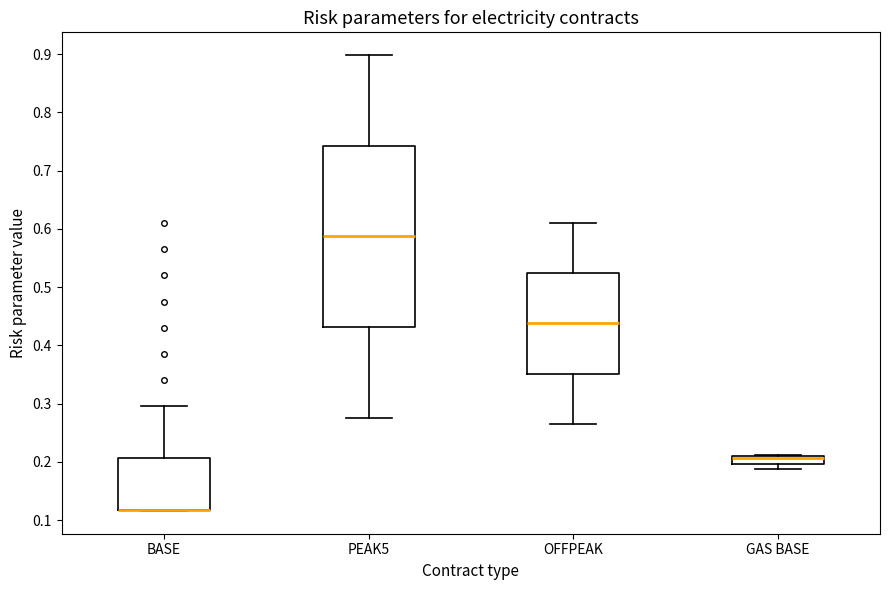

Where is the upper edge of the box for BASE on the y-axis? The values are not printed on the chart, so give them approximately, as read against the axis.

0.21